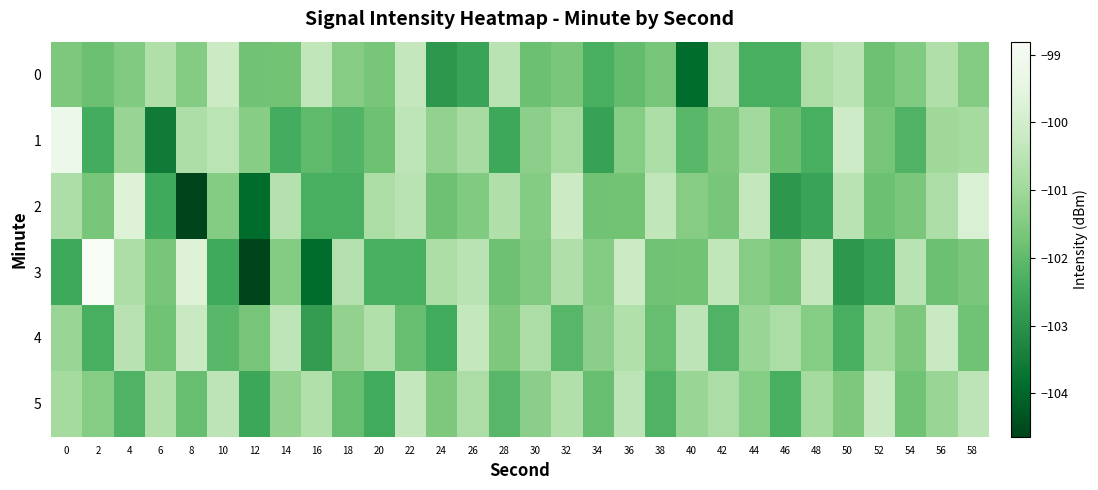

Which series has the largest range (max minus min)?

3